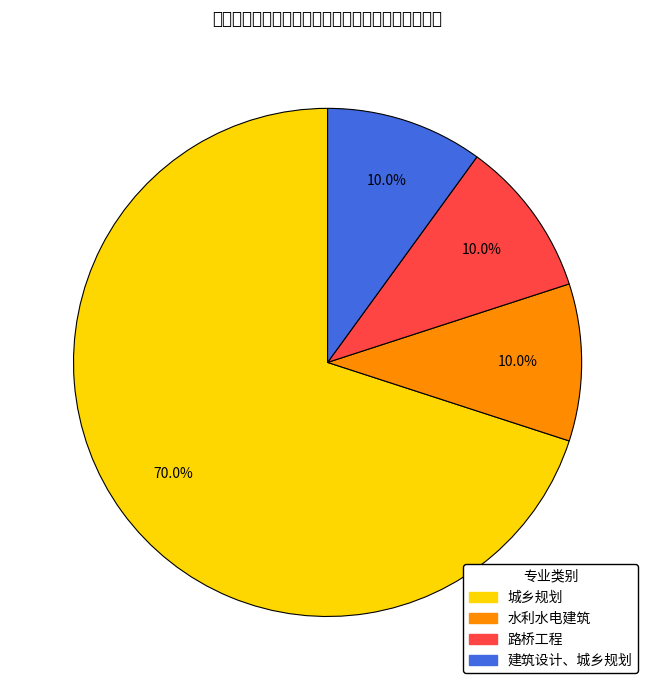

To the nearest percent, what is the average slice percentage?

25%